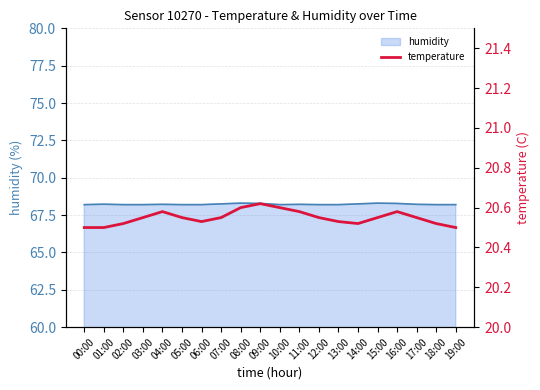

Which category has the highest value across all series?

09:00